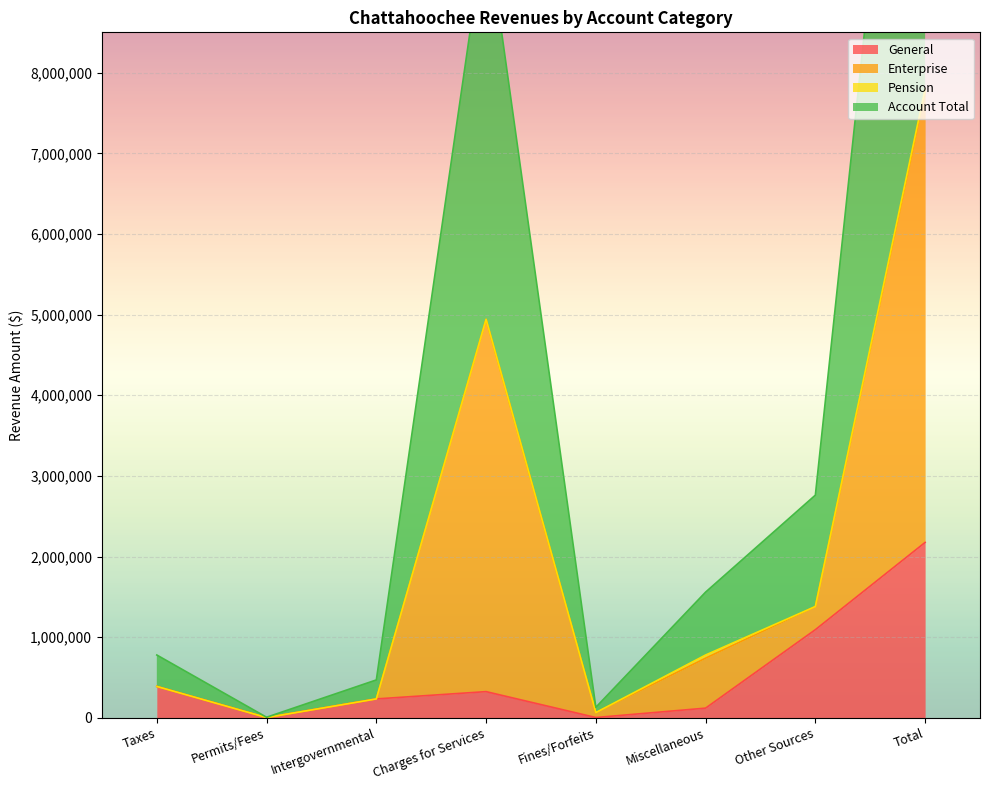

What is the sum of the Enterprise values at Taxes and Other Sources?

1771166